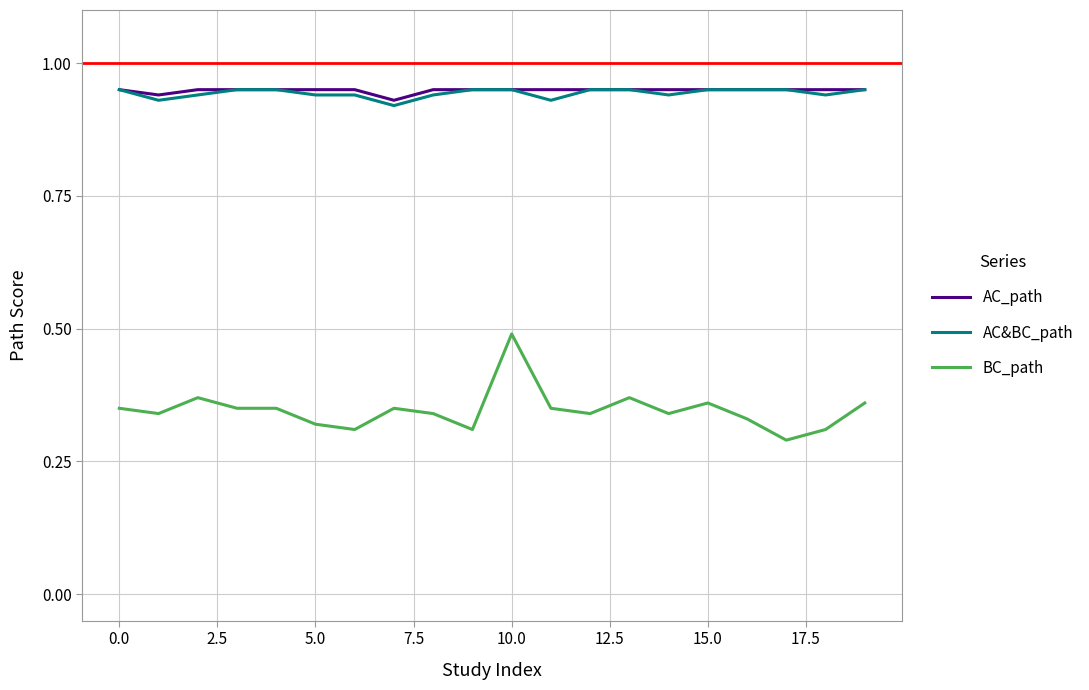

True or false: AC_path and BC_path cross at least once.

False